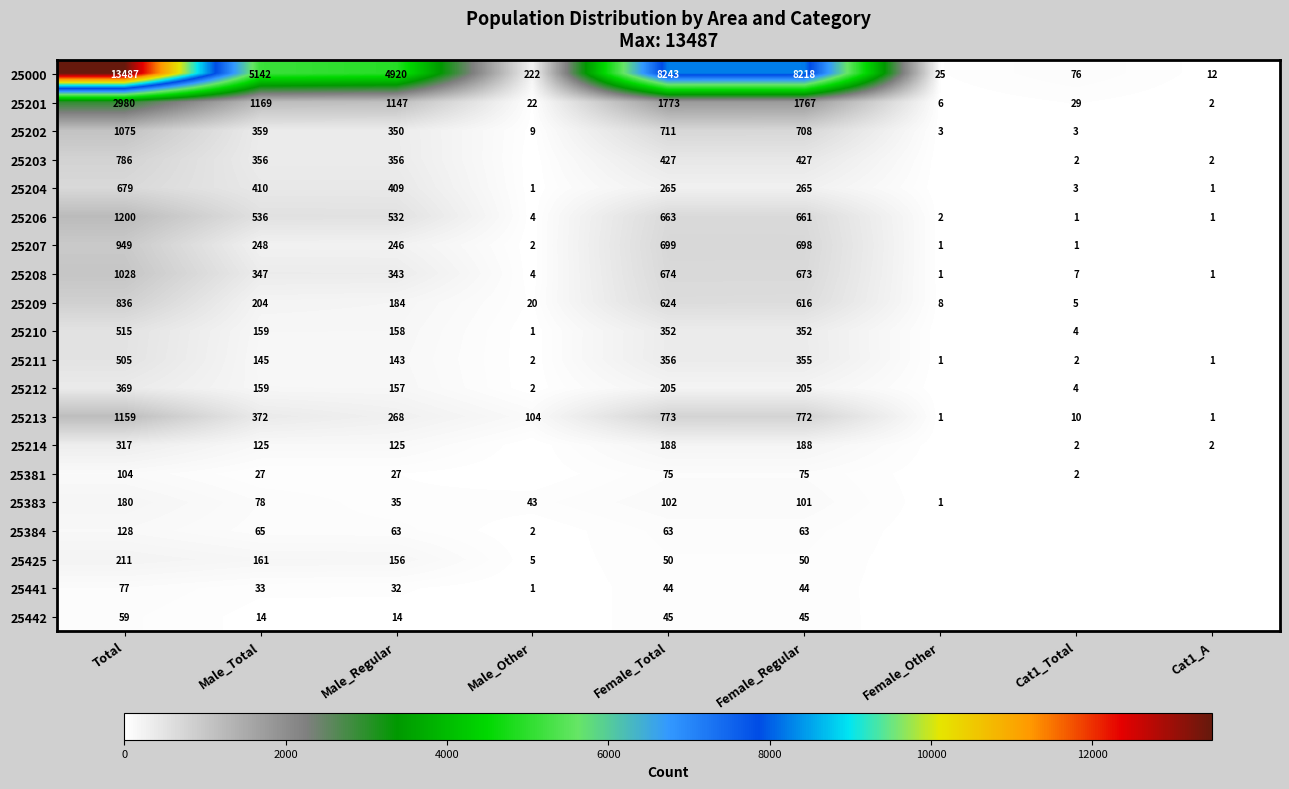

Which series changed the most between Total and Male_Regular?

25000